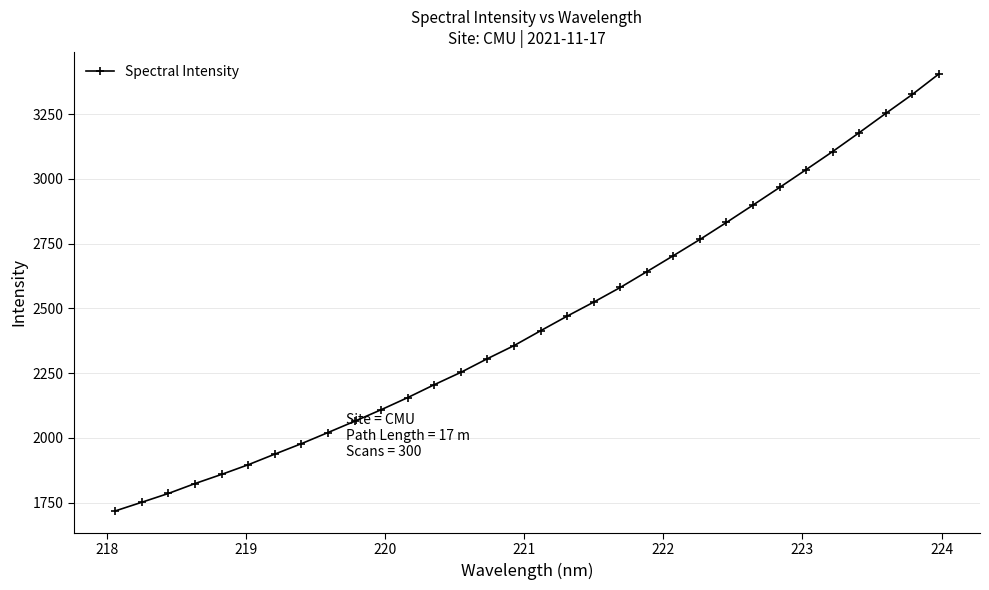

Does the chart display data point markers on the line(s)?

Yes